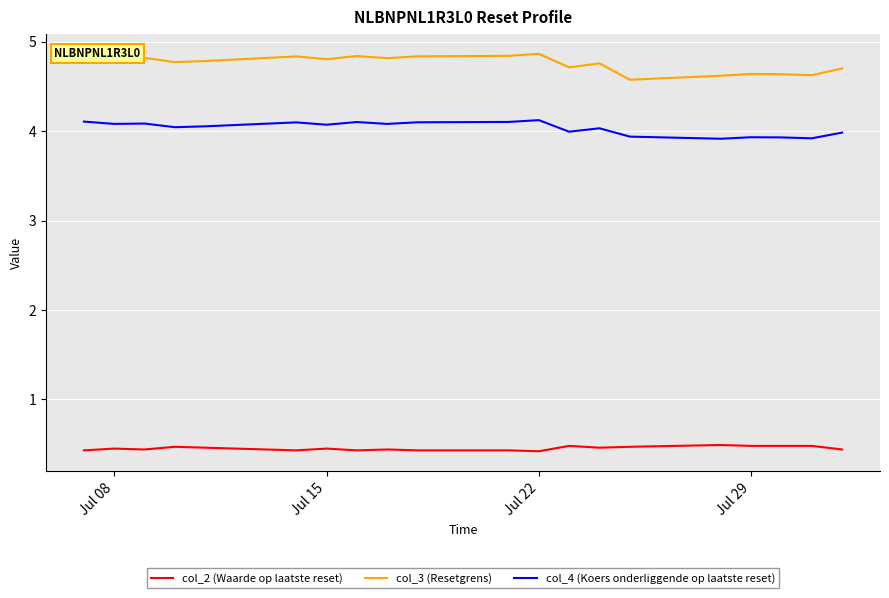

What is the minimum value for col_4 (Koers onderliggende op laatste reset)?

3.9